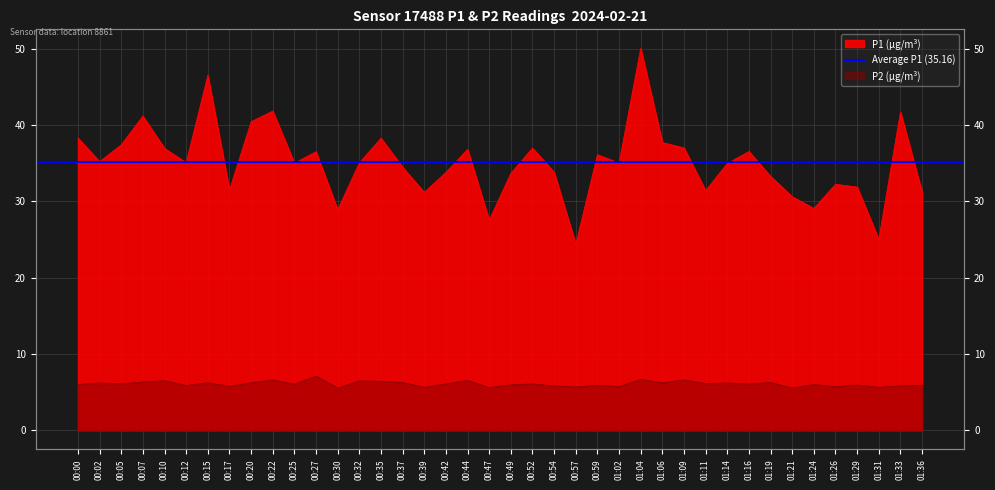

Reading left to right, what are all the values shown in this chart?

P1: 38.3	35.2	37.4	41.2	36.9	35.1	46.5	31.5	40.4	41.8	35.0	36.5	28.9	35.0	38.3	34.5	31.2	33.8	36.8	27.5	33.7	37.0	33.8	24.4	36.1	35.0	50.0	37.7	37.0	31.4	35.0	36.5	33.3	30.6	29.1	32.2	31.9	25.0	41.7	31.2
P2: 6.0	6.2	6.1	6.3	6.5	5.9	6.2	5.8	6.2	6.6	6.0	7.1	5.5	6.5	6.4	6.3	5.6	6.1	6.5	5.6	6.0	6.1	5.8	5.7	5.9	5.7	6.7	6.2	6.6	6.1	6.2	6.1	6.3	5.5	6.0	5.7	5.9	5.6	5.8	5.9